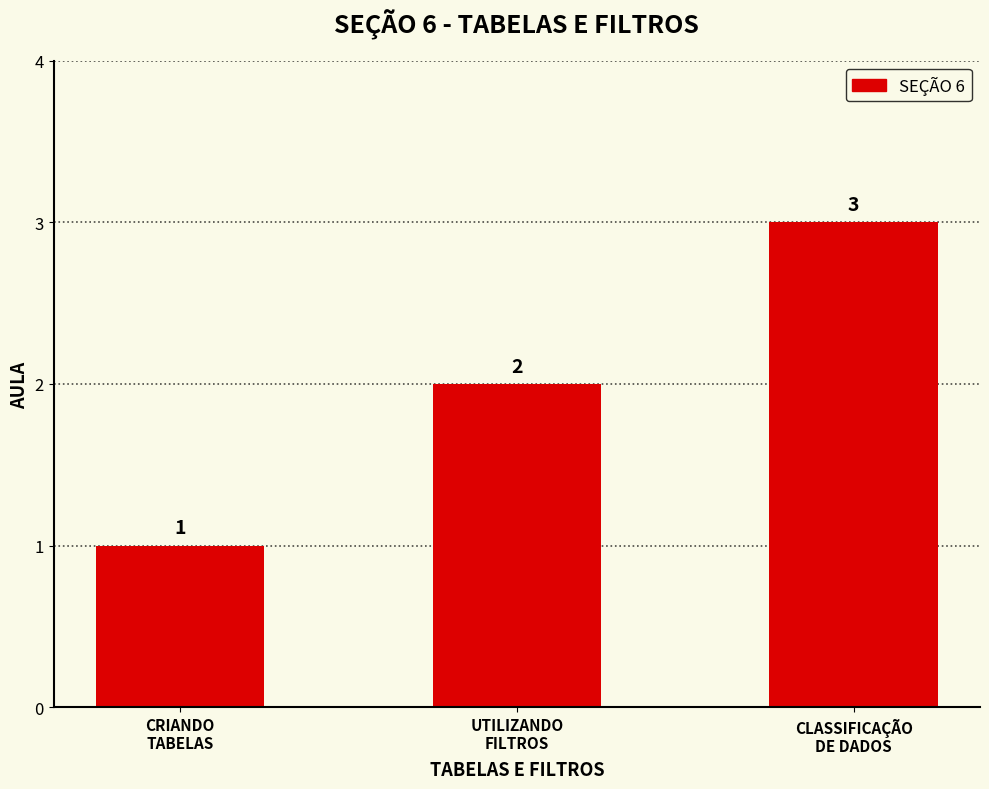

How many bars are there in total?

3